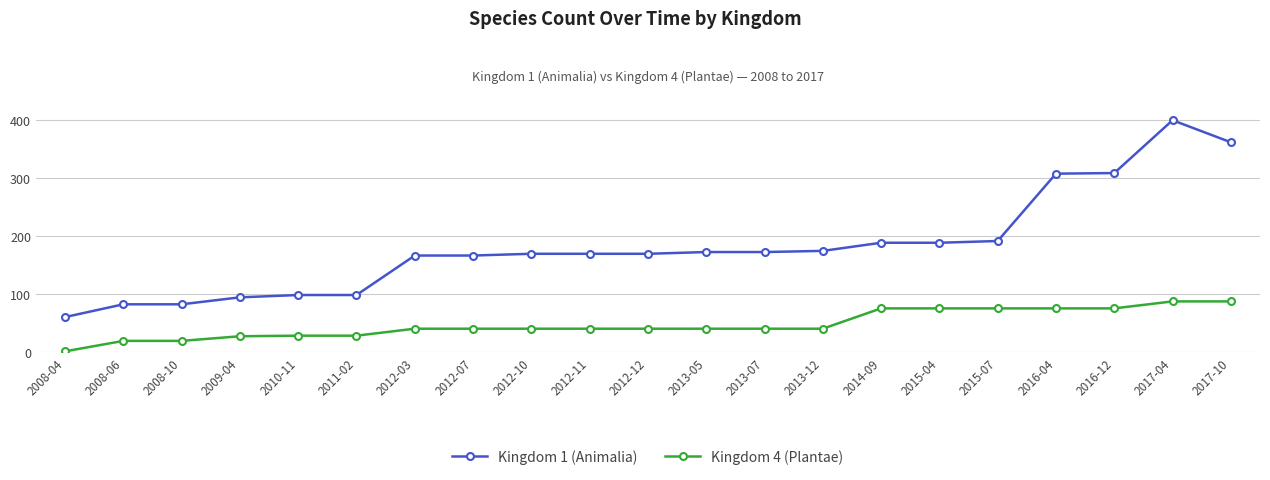

True or false: Kingdom 1 (Animalia) has more than 0 points higher than both neighbors.

True